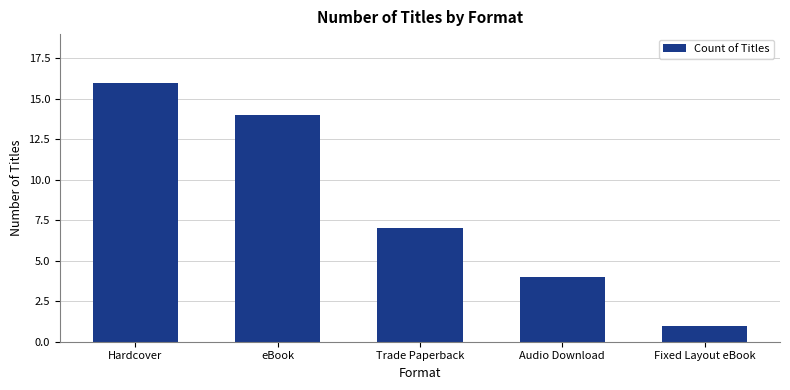

The chart shows a value of 16 at Hardcover. True or false?

True